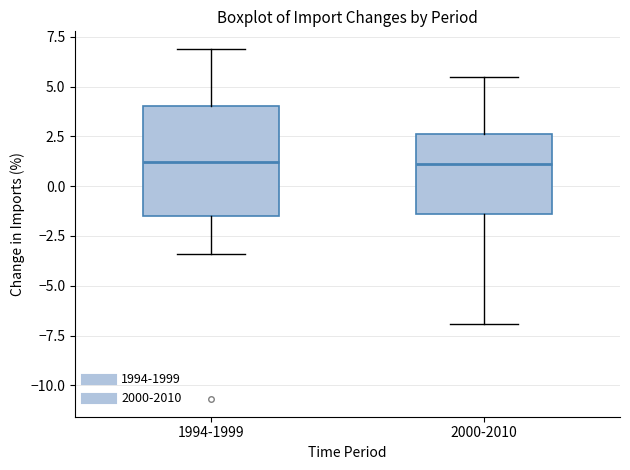

Comparing the boxes themselves (not the whiskers), which one is the tallest?

1994-1999